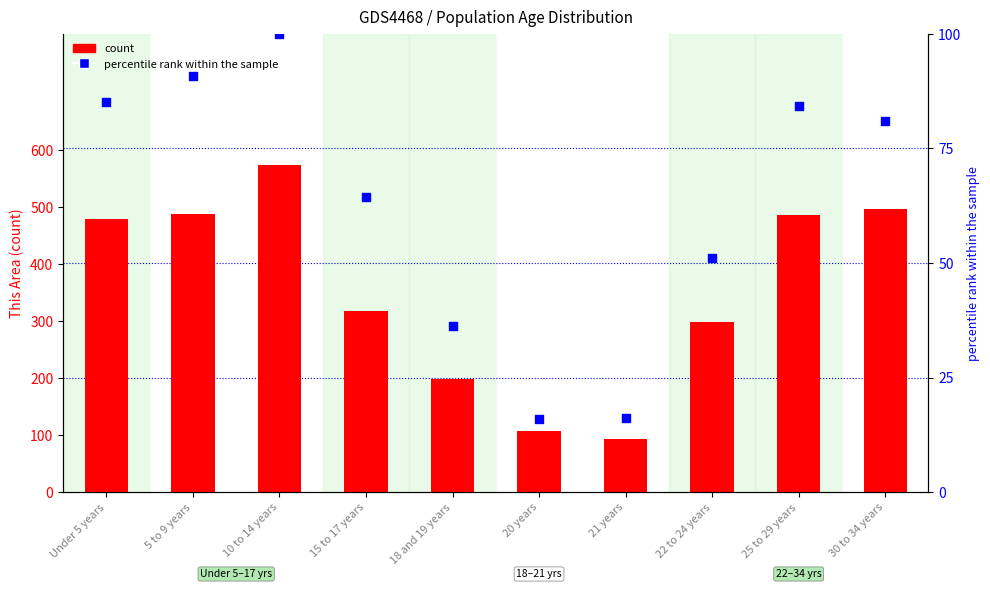

Is the value of percentile rank within the sample at 15 to 17 years greater than the value of count at 21 years?

No